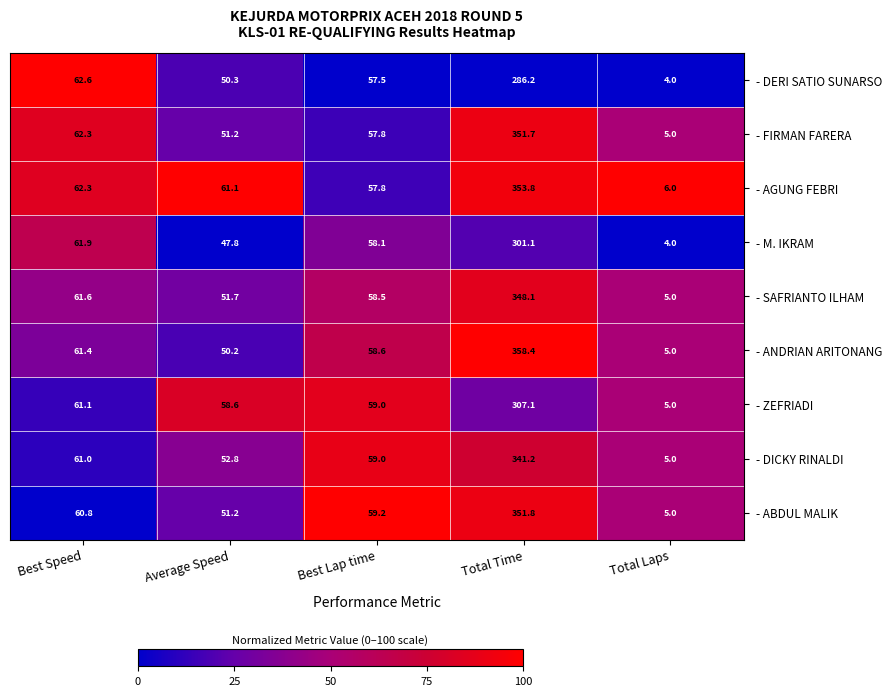

Which series has the largest range (max minus min)?

- ANDRIAN ARITONANG